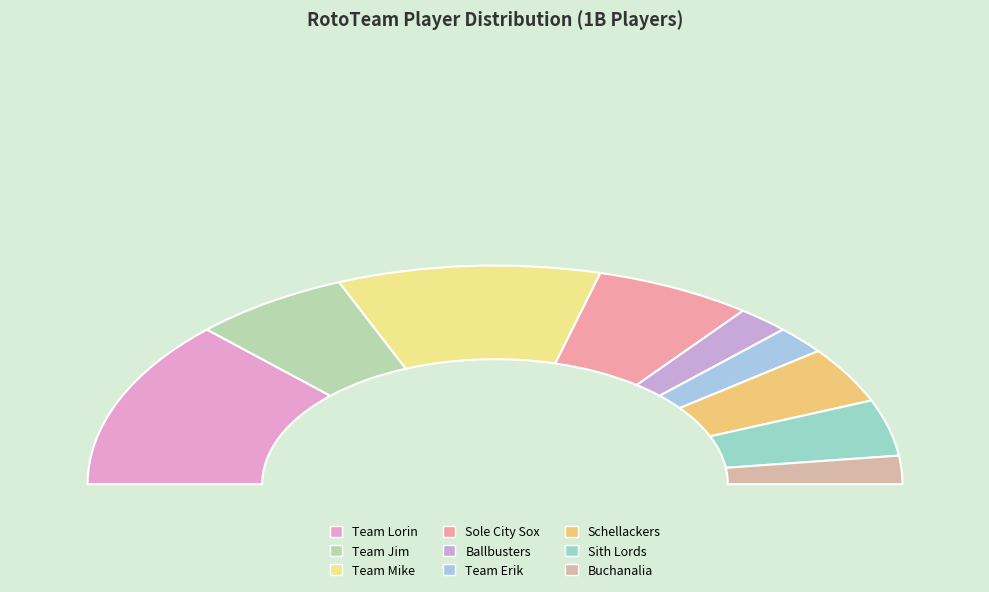

What percentage is the Team Erik slice, to the nearest percent?

4%